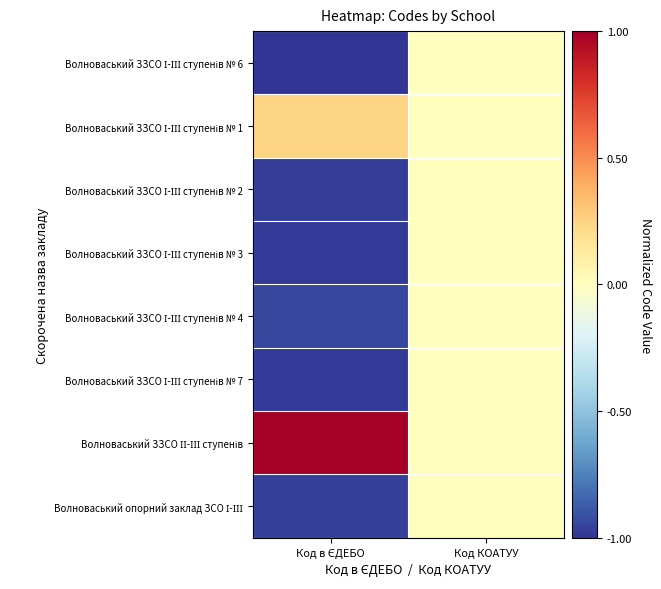

What is the greatest value displayed?

1.0